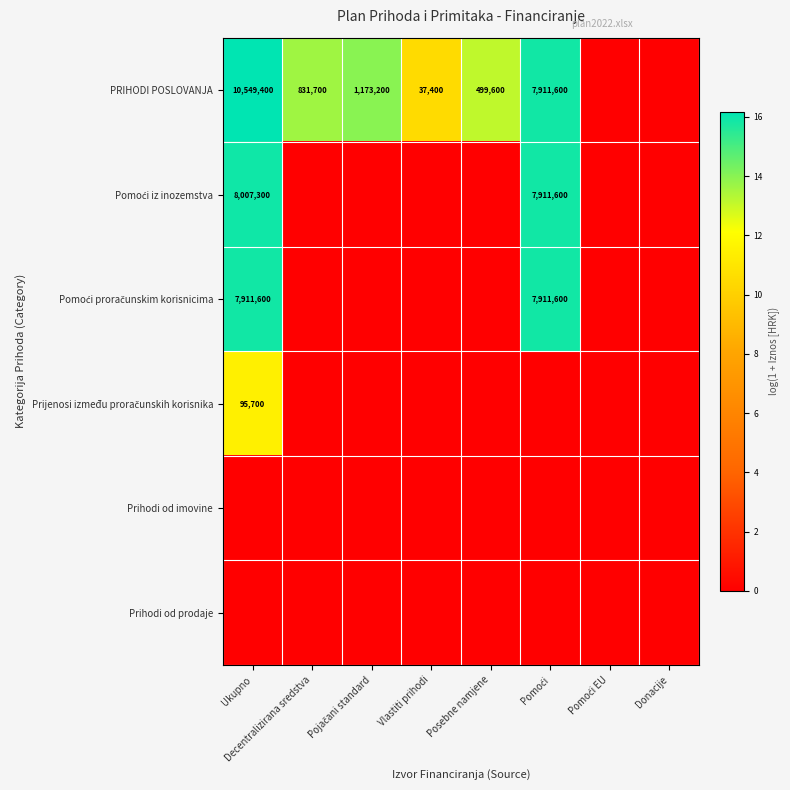

What is the difference between the highest and lowest values at Pomoći?

15.9